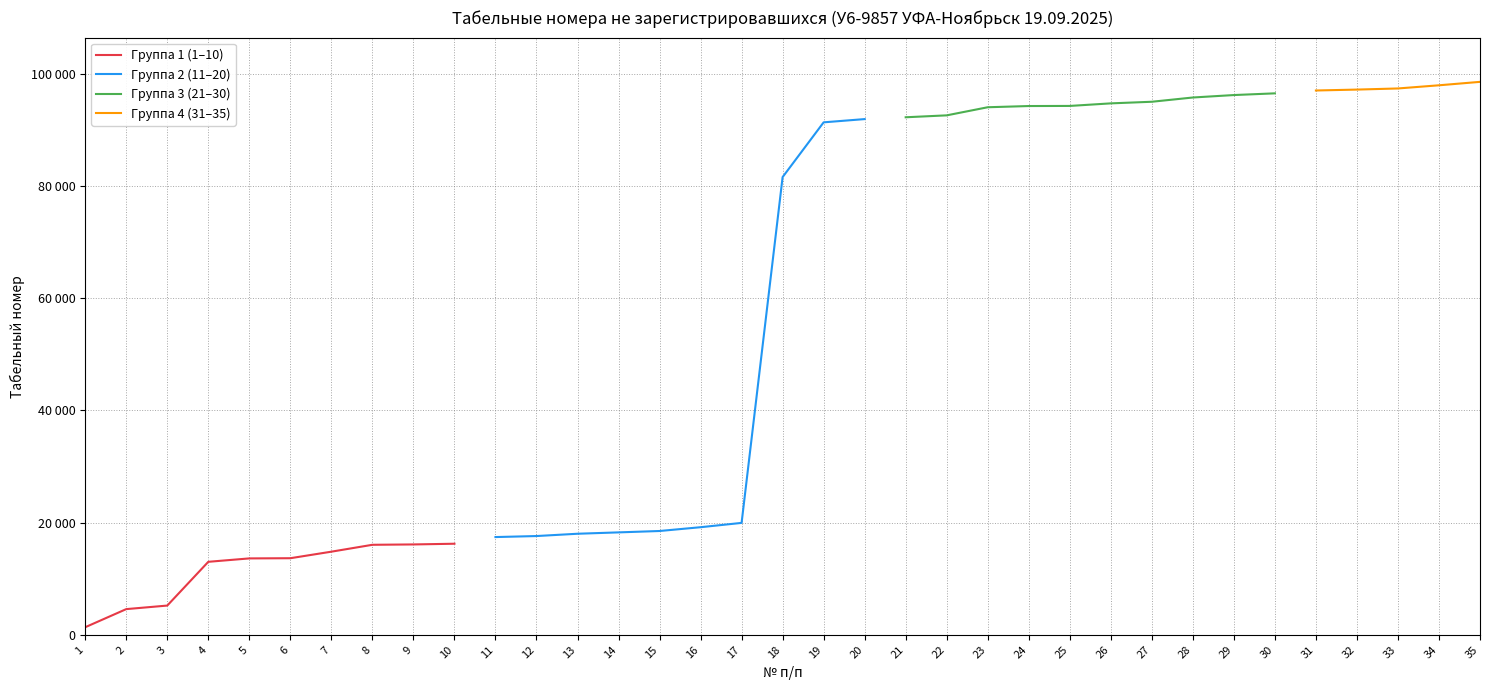

Which series has the largest total across all categories?

21-30